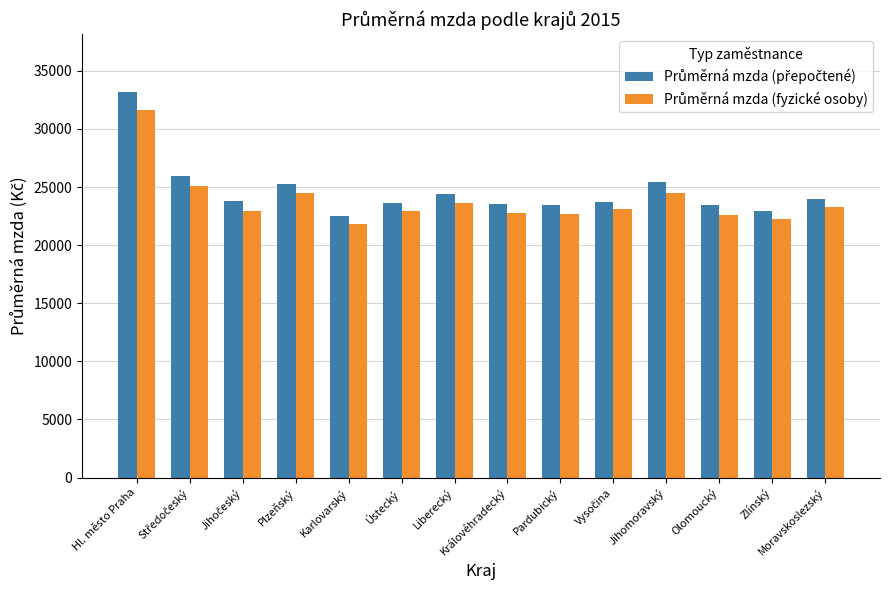

What is the spread (max minus min) of values at Moravskoslezský?

706